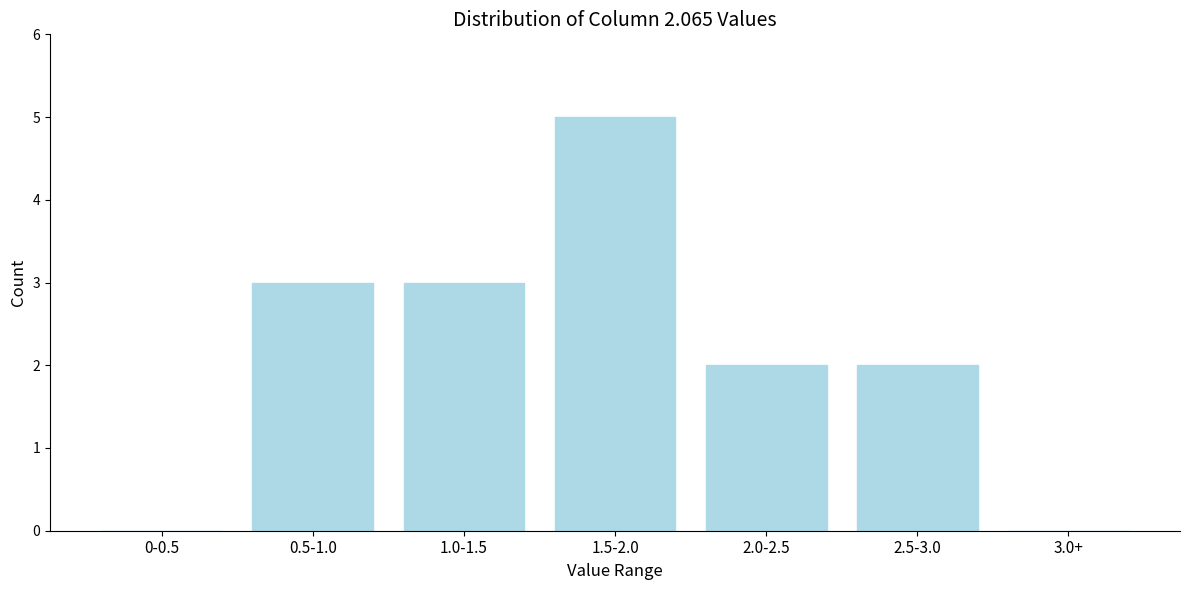

Reading right to left, transcribe all the data shown in this chart.

3.0+=0	2.5-3.0=2	2.0-2.5=2	1.5-2.0=5	1.0-1.5=3	0.5-1.0=3	0-0.5=0